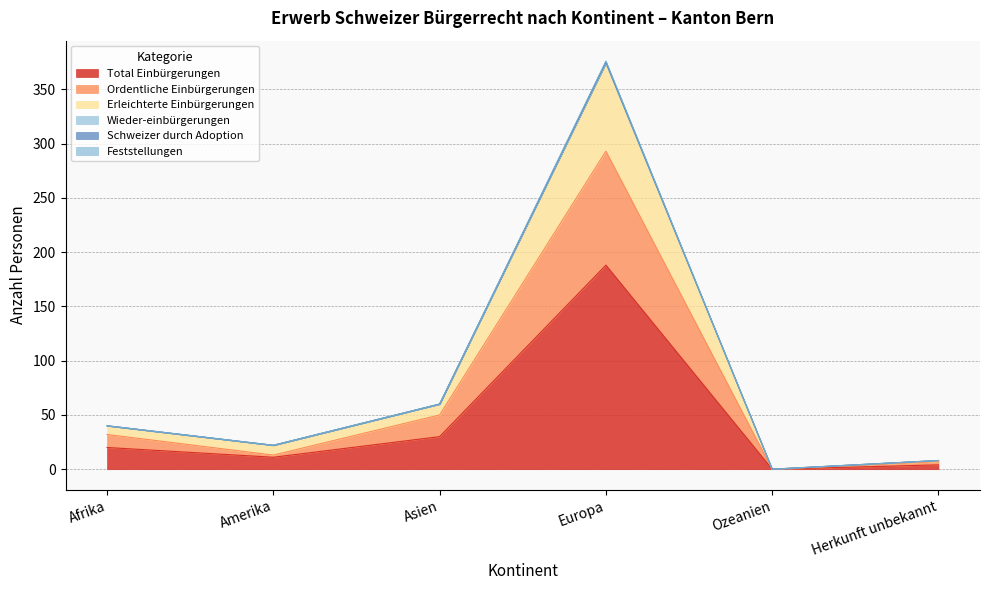

Where is the first local minimum for Schweizer durch Adoption?

Amerika